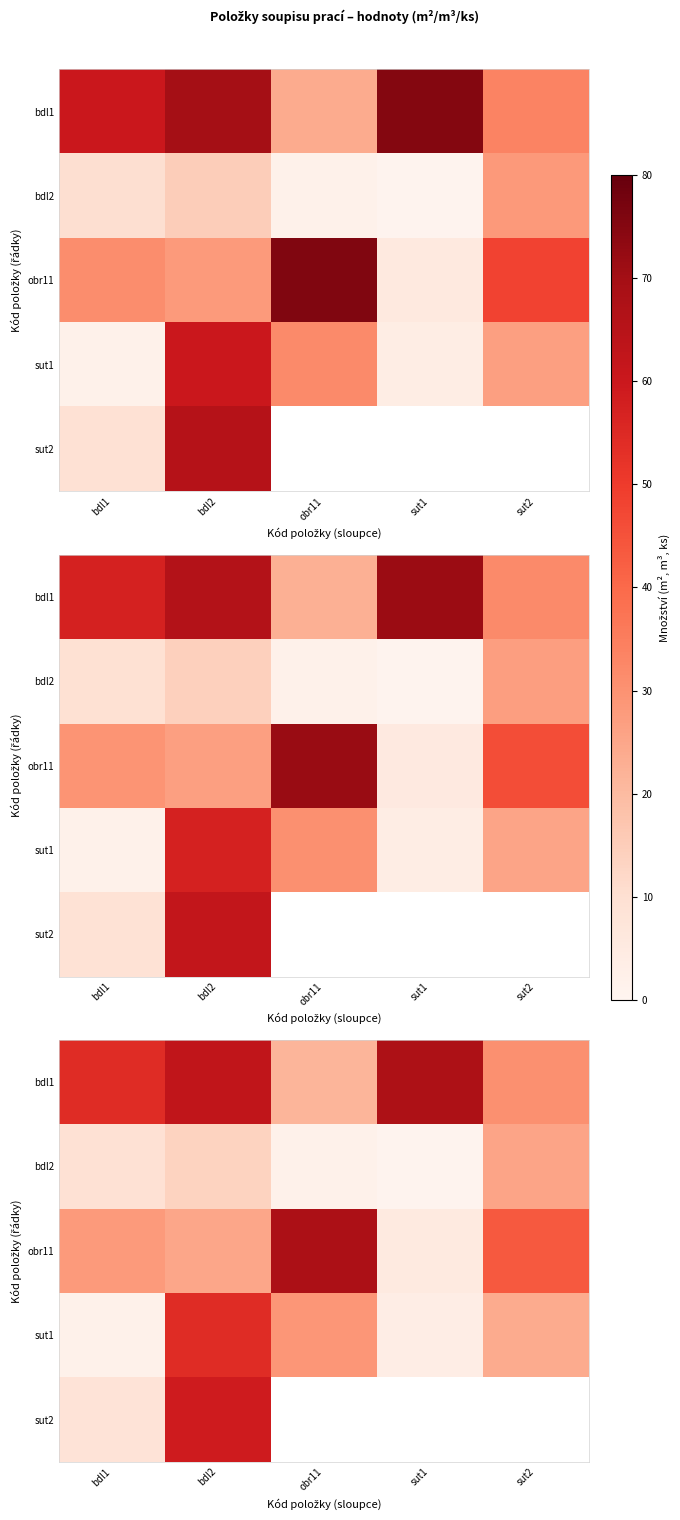

What is the sum of the bdl2 values at obr11 and bdl1?

11.0